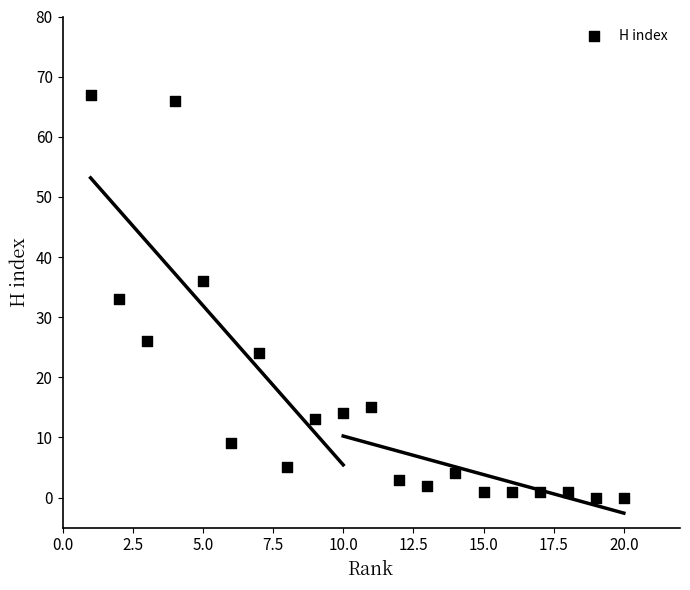

What is the range of Y values (max minus min)?

67